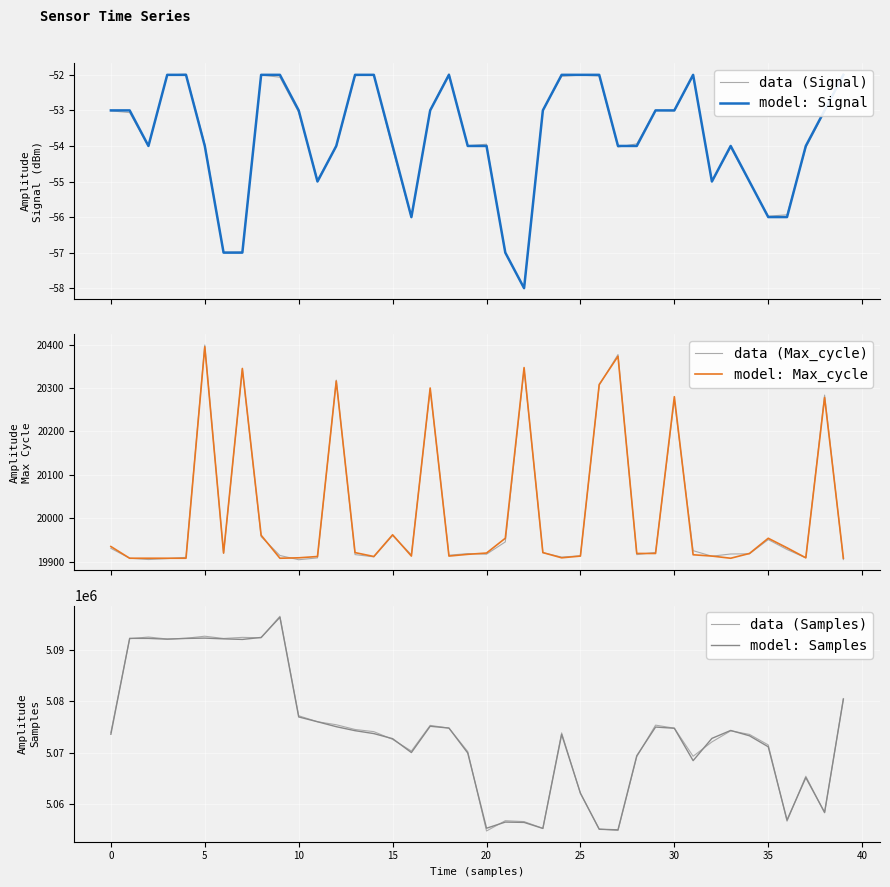

List the series in order of their peak value, lowest first.

model: Signal, data (Signal), model: Max_cycle, data (Max_cycle), model: Samples, data (Samples)